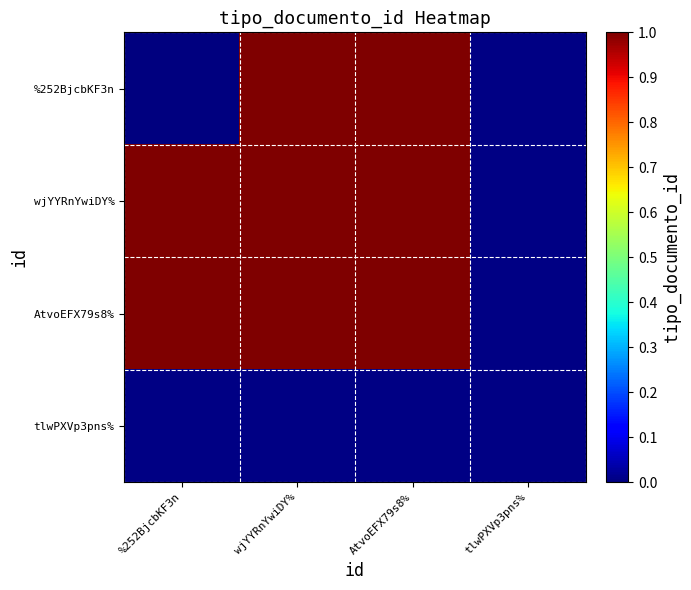

At which category is the sum across all series the highest?

wjYYRnYwiDY%